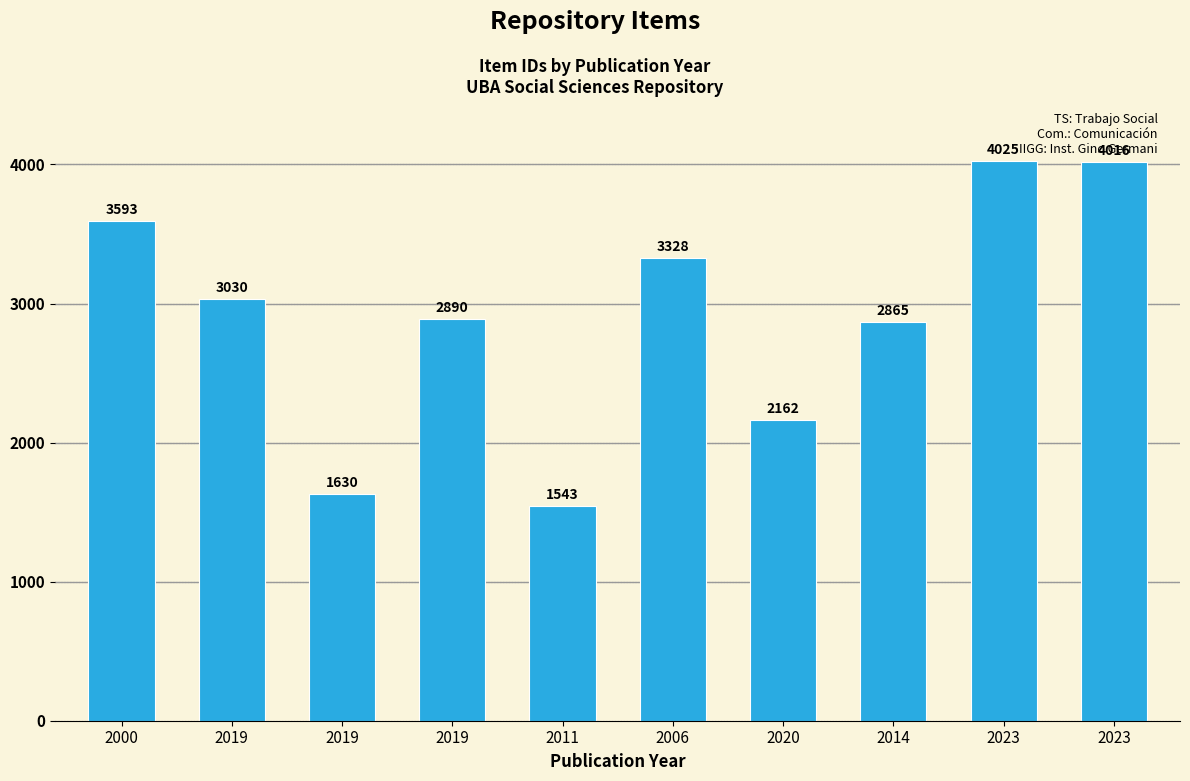

Reading left to right, what are all the values shown in this chart?

3593	3030	1630	2890	1543	3328	2162	2865	4025	4016